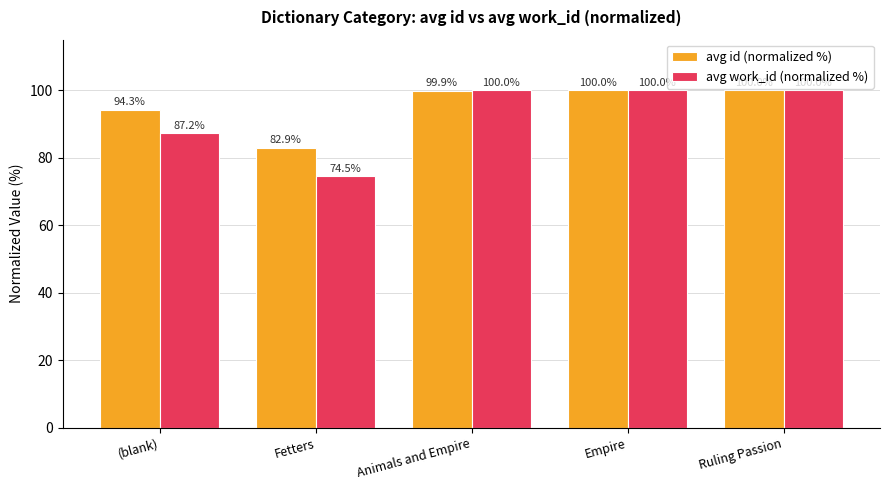

What are all the series names shown in the legend?

avg id (normalized %), avg work_id (normalized %)